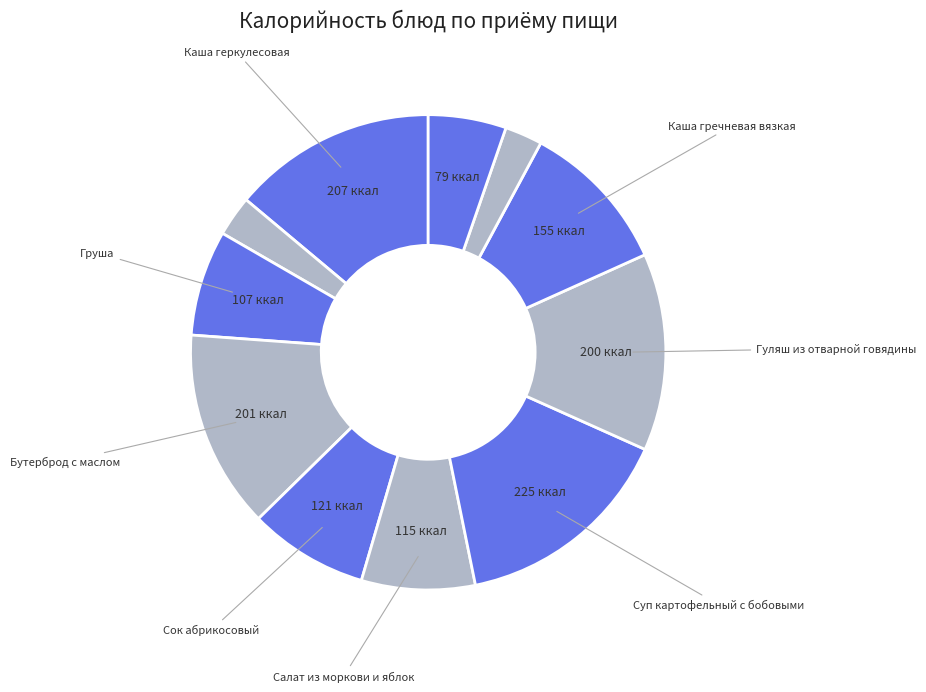

How many segments does this pie chart have?

11